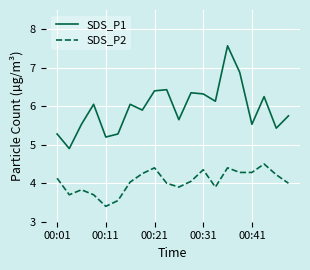

What is the difference between the maximum and minimum values in the SDS_P2 series?

1.1